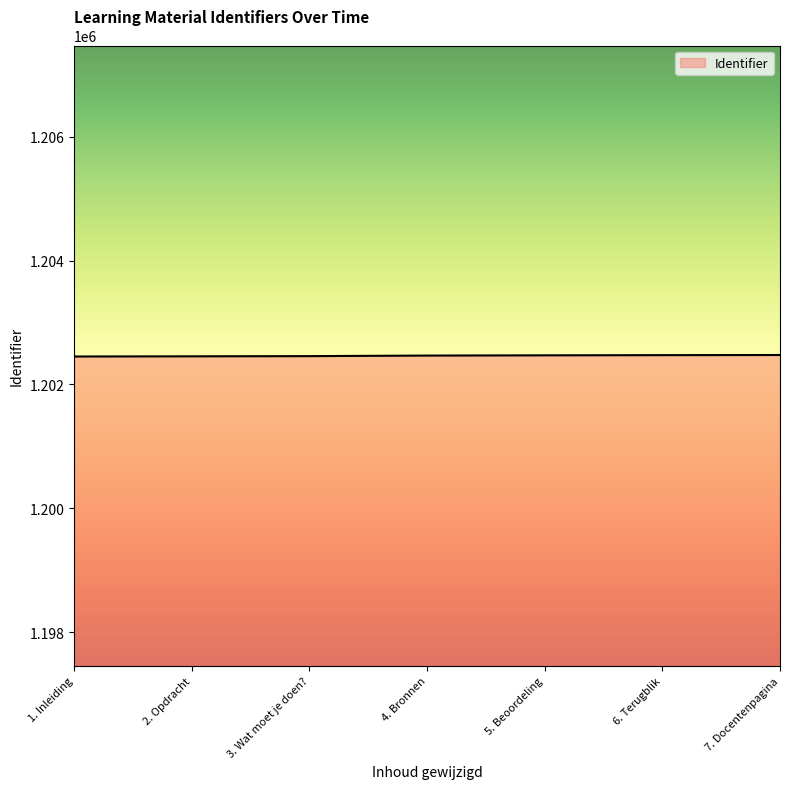

What is the minimum value shown in the chart?

1202451